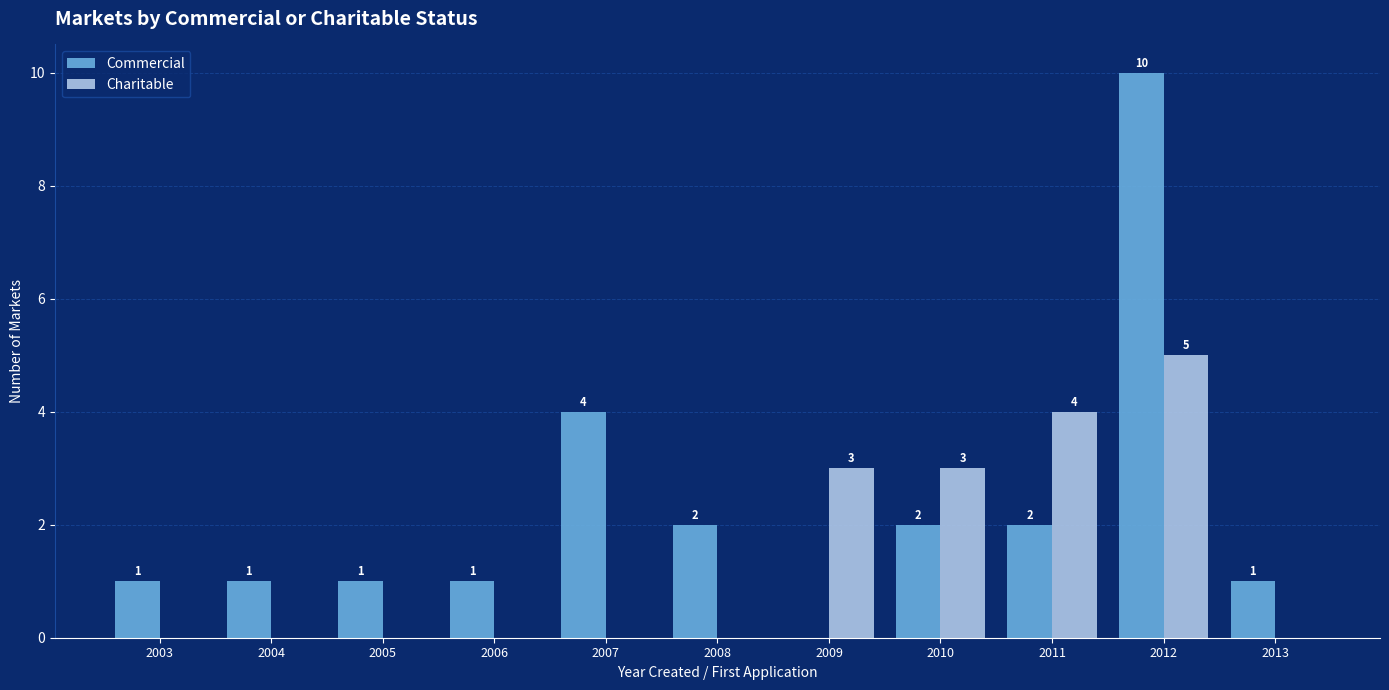

True or false: Commercial has a value of 1 at 2013.

True